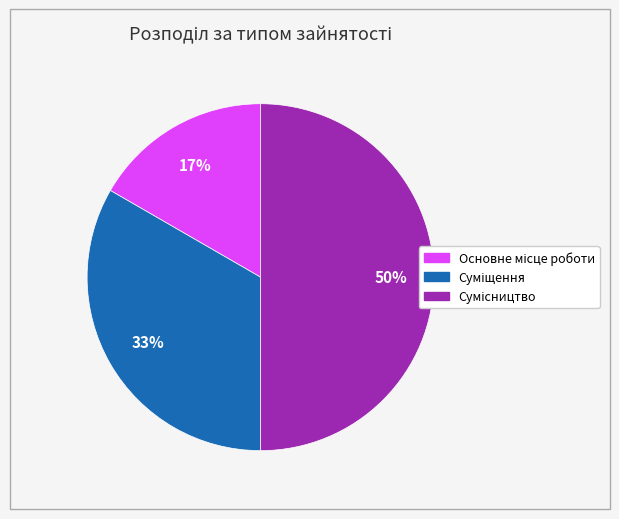

To the nearest percent, what is the difference between the largest and smallest slice percentages?

33%